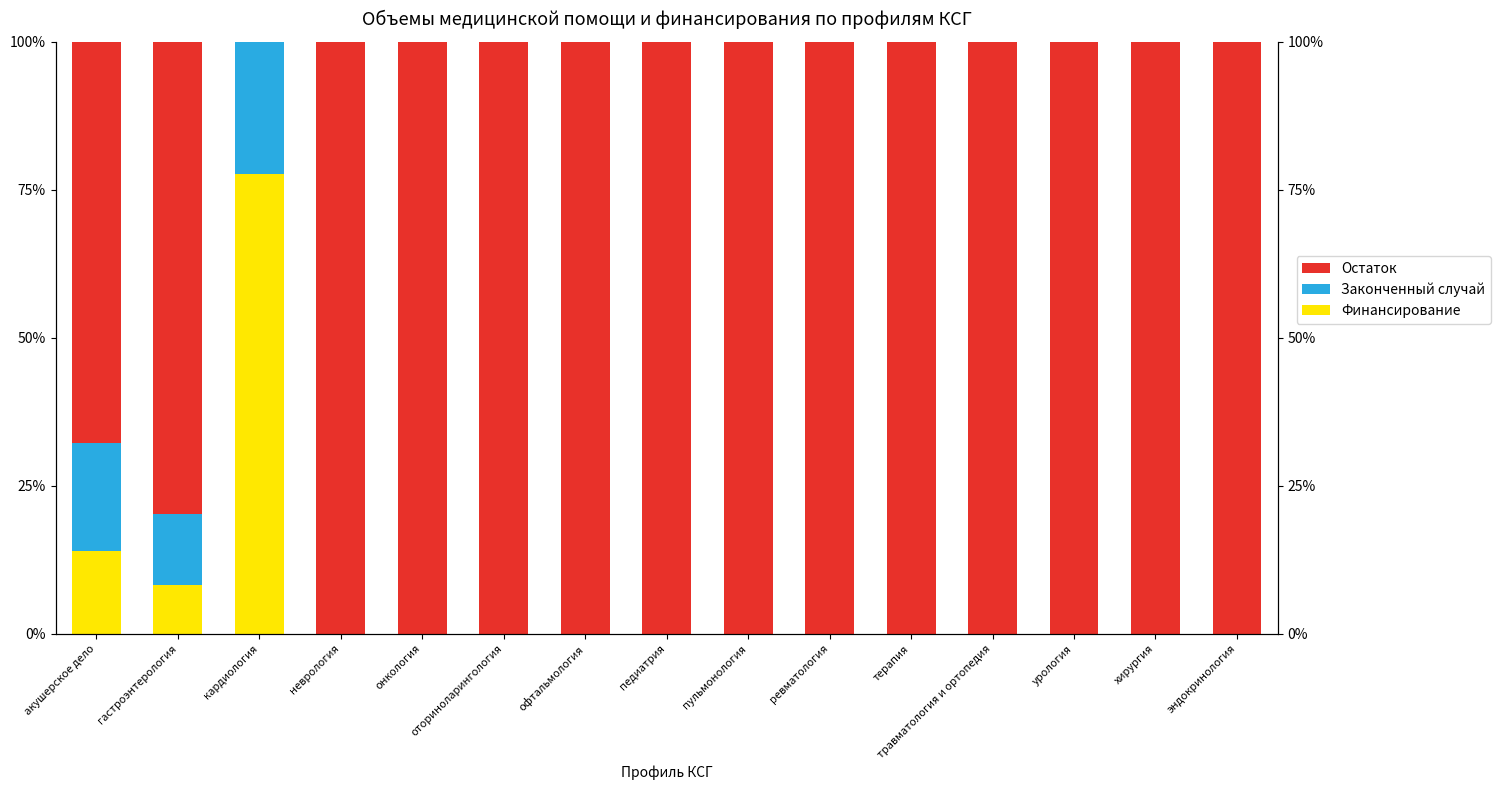

Is it true that Финансирование equals 19.6 at акушерское дело?

False